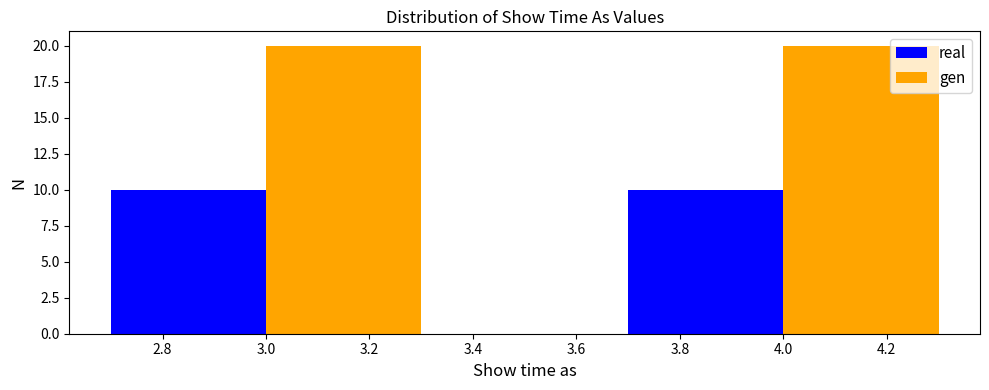

Which series has the largest total across all categories?

gen